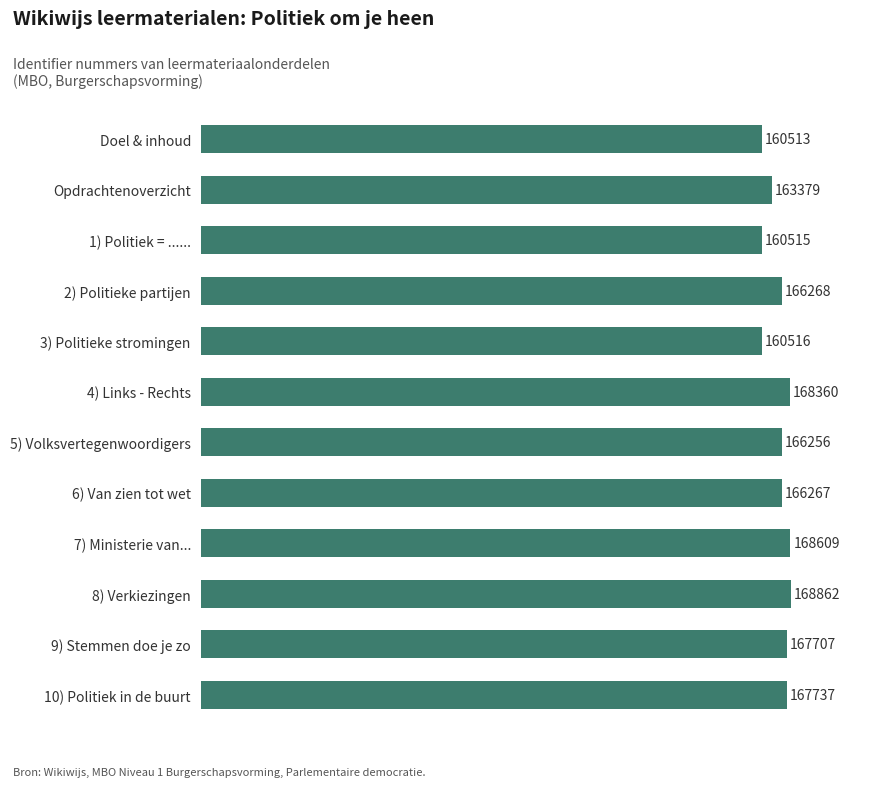

The value at 2) Politieke partijen is 166268. True or false?

True